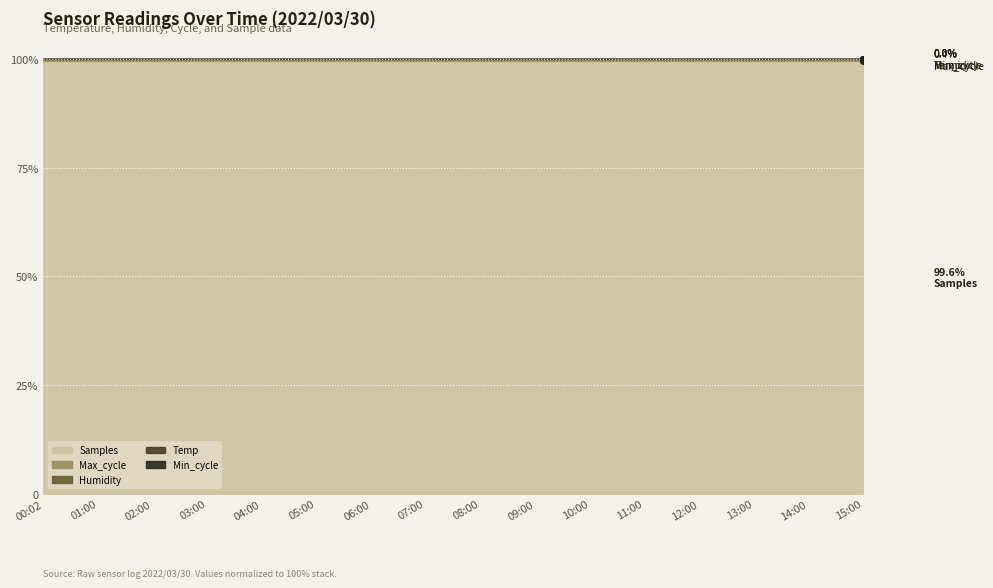

List the labels in order of Samples value, largest first.

12:00, 11:00, 00:02, 15:00, 08:00, 10:00, 04:00, 02:00, 13:00, 07:00, 14:00, 09:00, 05:00, 06:00, 01:00, 03:00